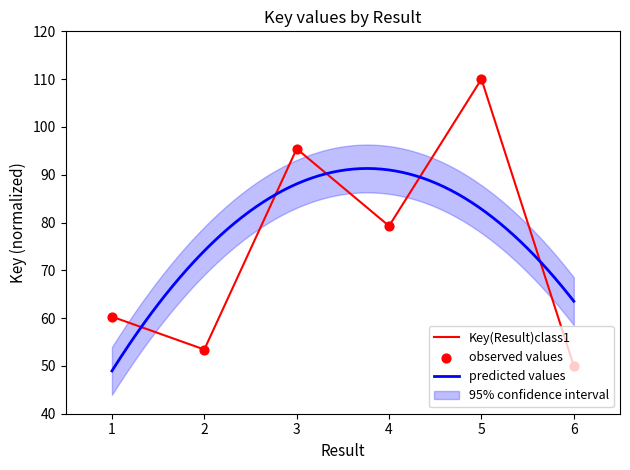

Between 6 and 5, which is larger?

5